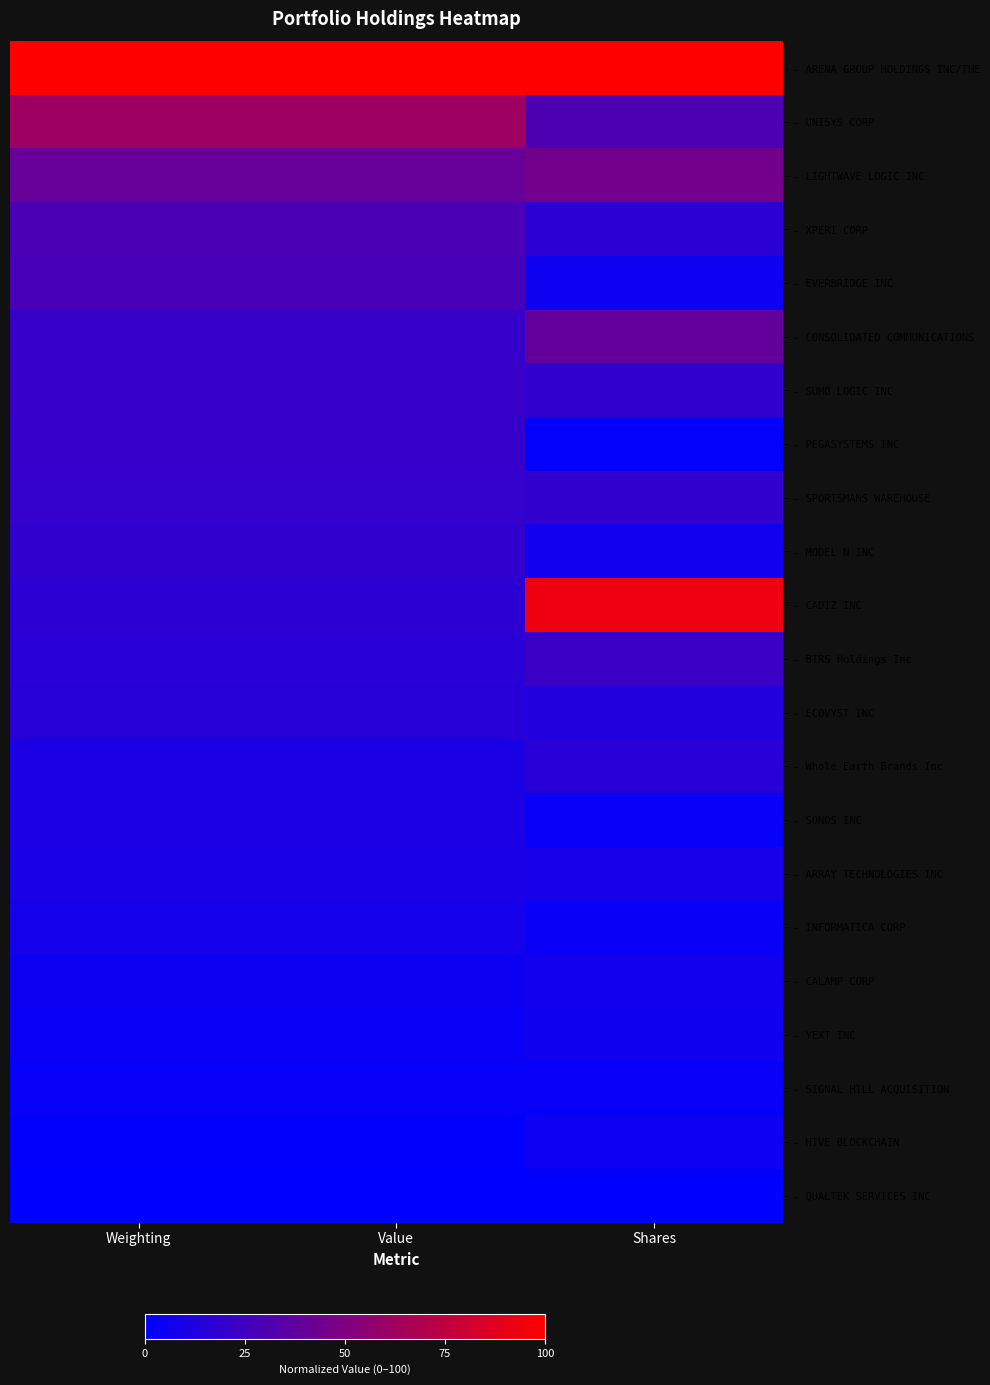

What is the greatest value displayed?

100.0